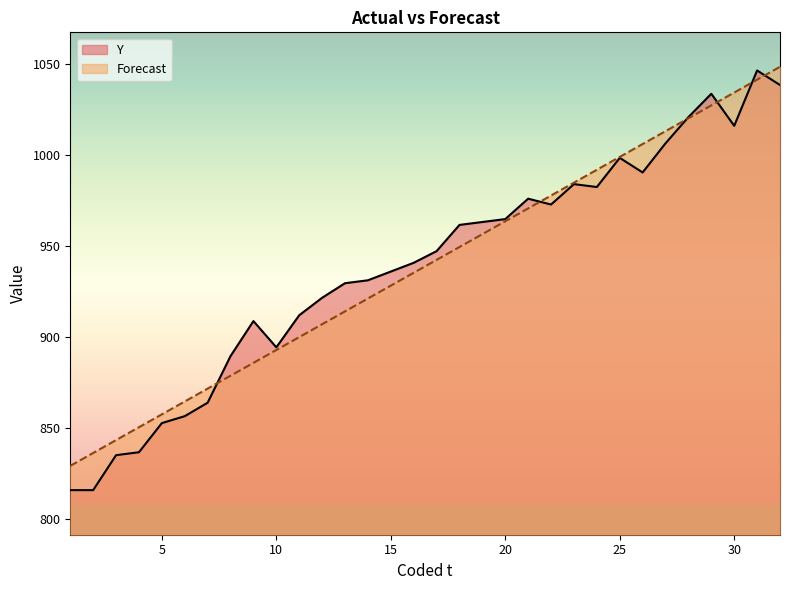

True or false: Forecast and Y cross at least once.

True